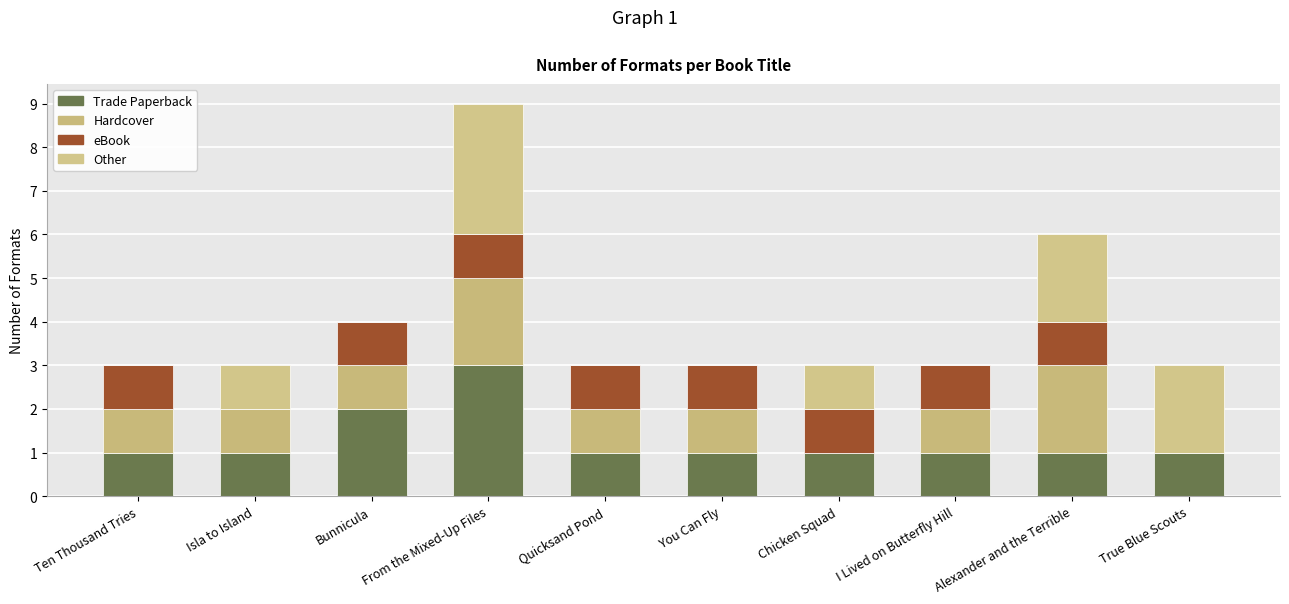

At which label does Trade Paperback reach its peak?

From the Mixed-Up Files